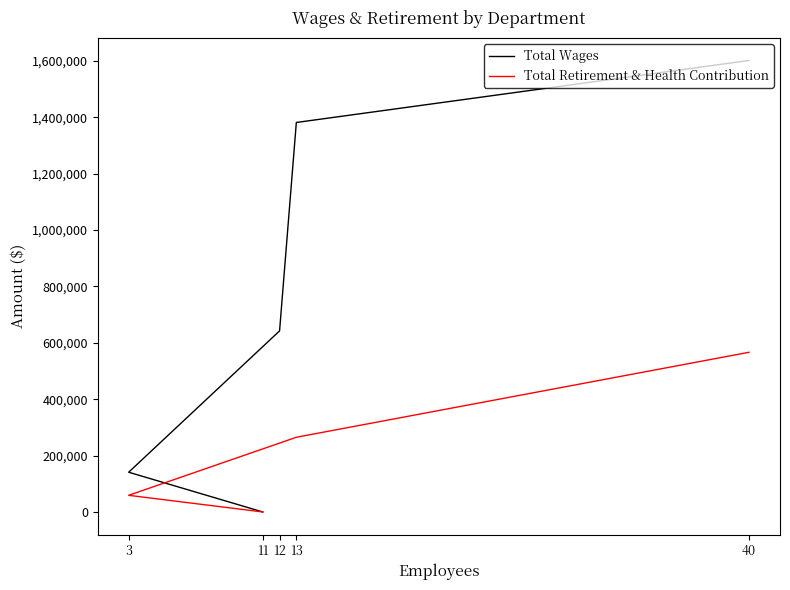

What is the average value of the Total Wages series?

753409